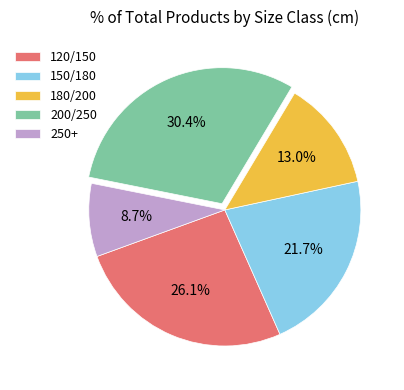

Does any single category account for the majority?

No